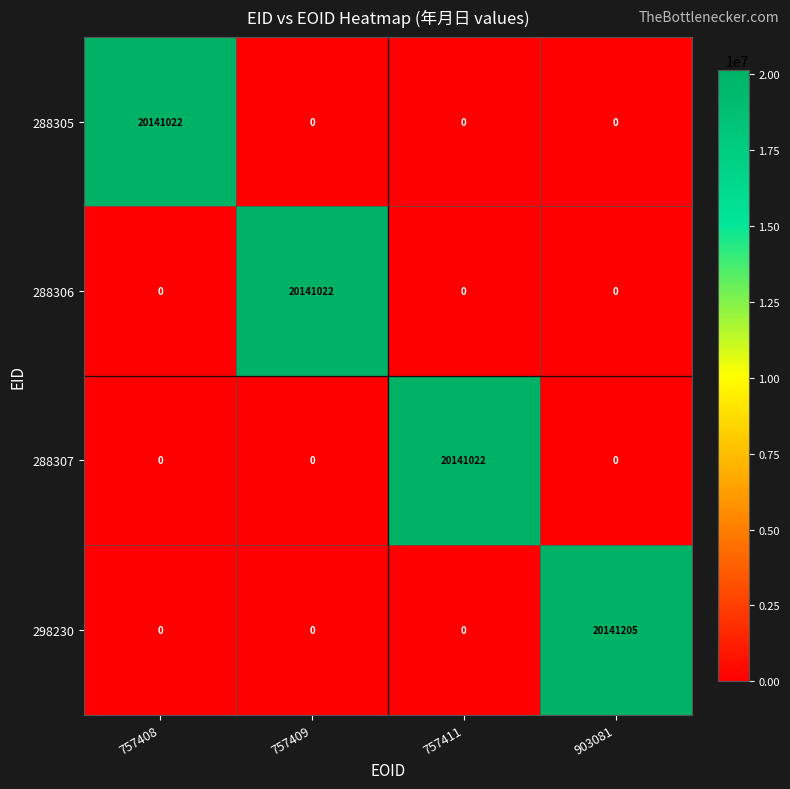

Which series has the largest total across all categories?

298230